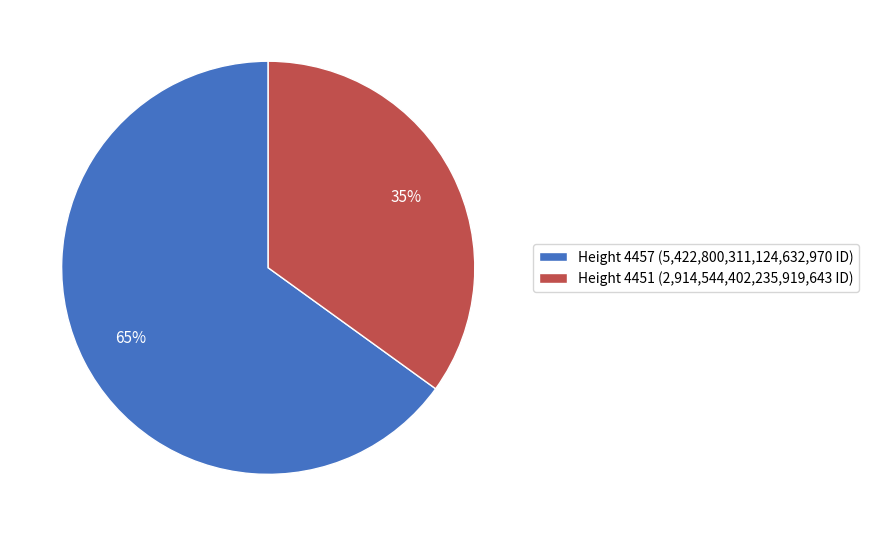

Rank the categories by value from highest to lowest.

Height 4457, Height 4451